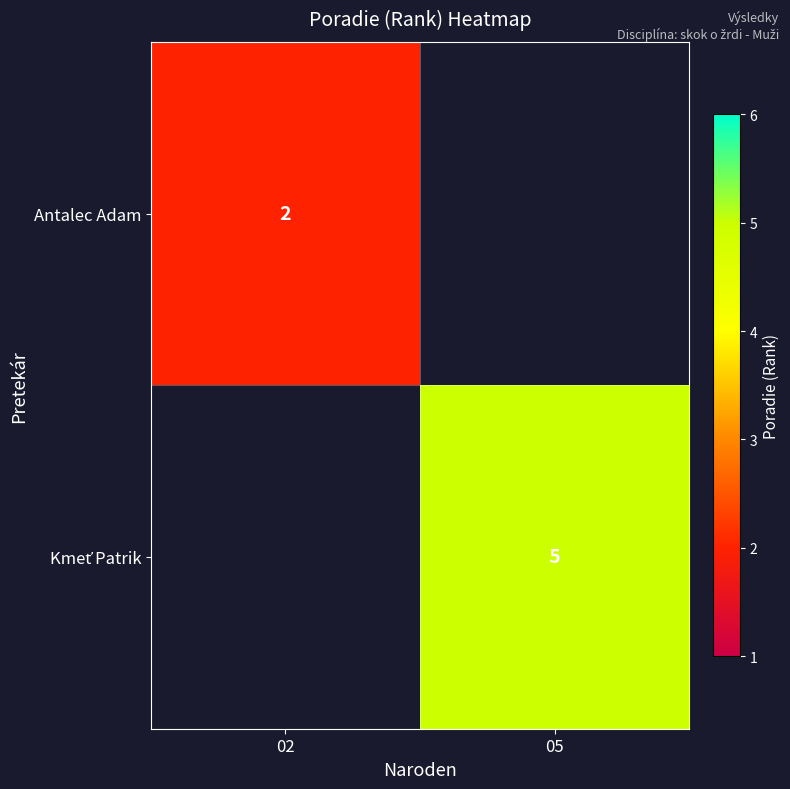

True or false: Antalec Adam has a value of 2 at 02.

True